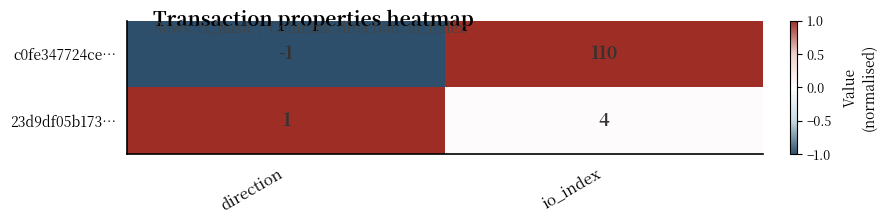

What is the total value across all series at io_index?

114